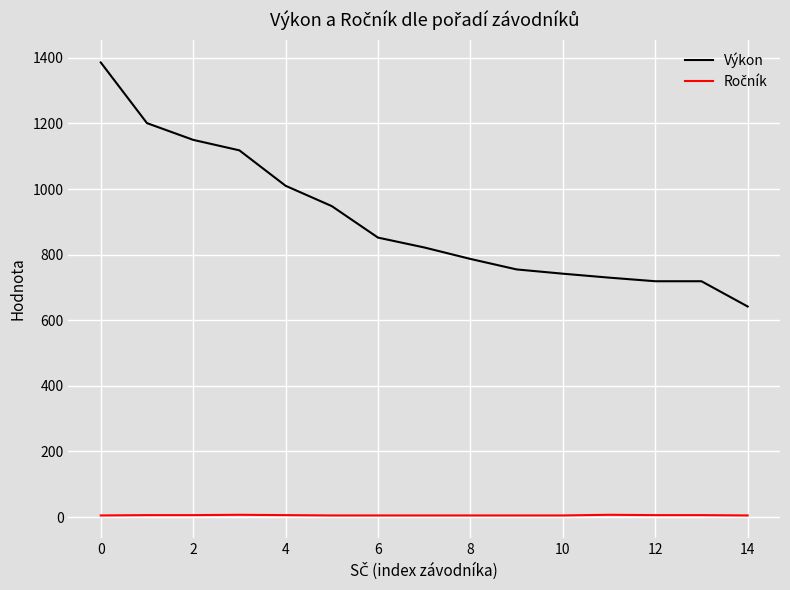

Which series has the largest total across all categories?

Výkon